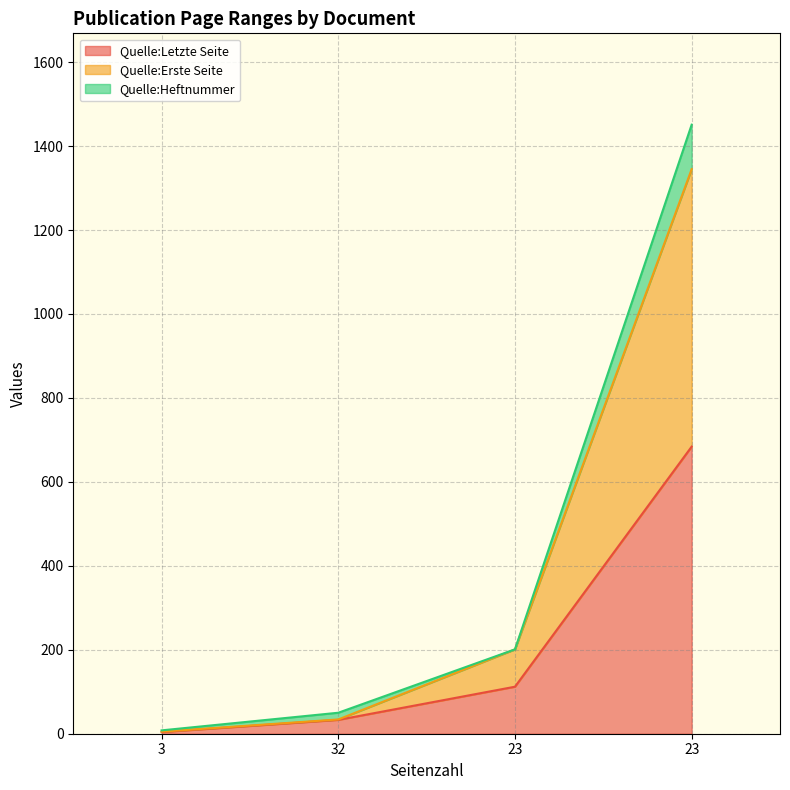

At how many categories does at least one series exceed 650?

1